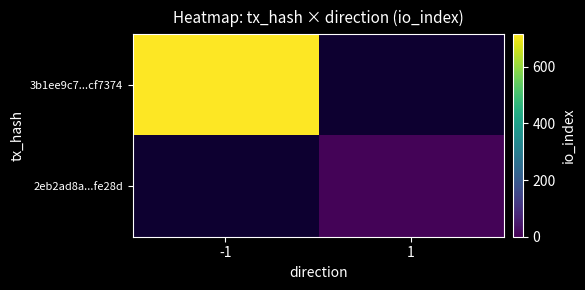

Between 1 and -1, which is larger?

-1